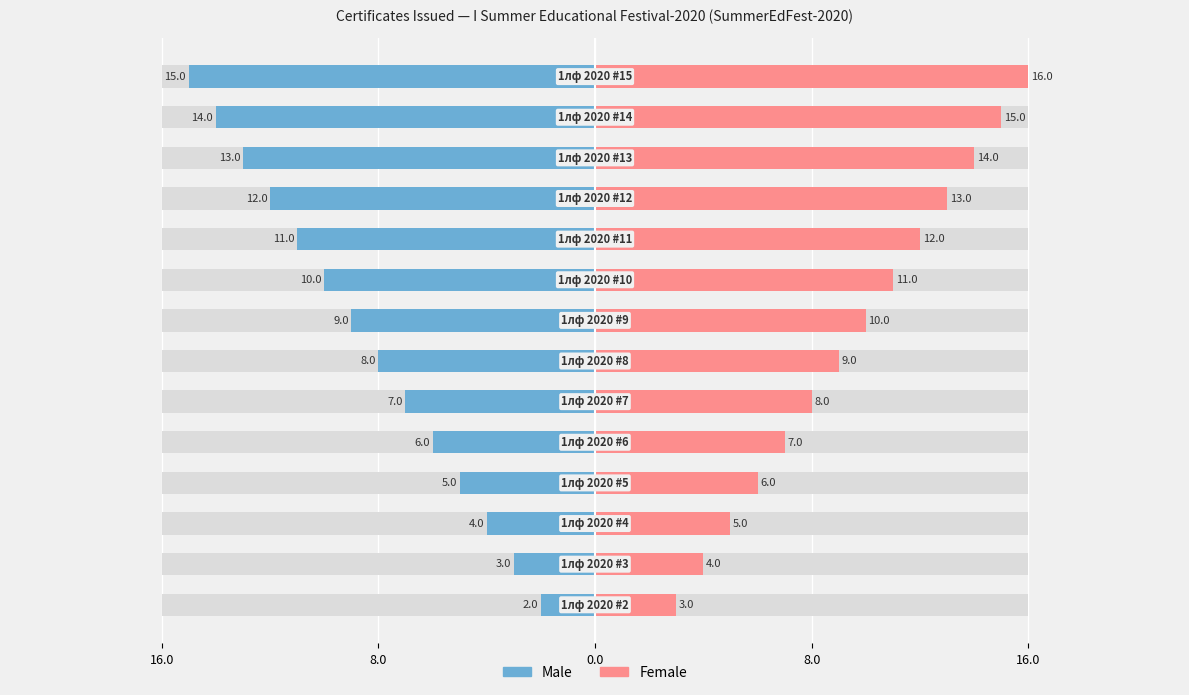

What is the minimum value for Female?

3